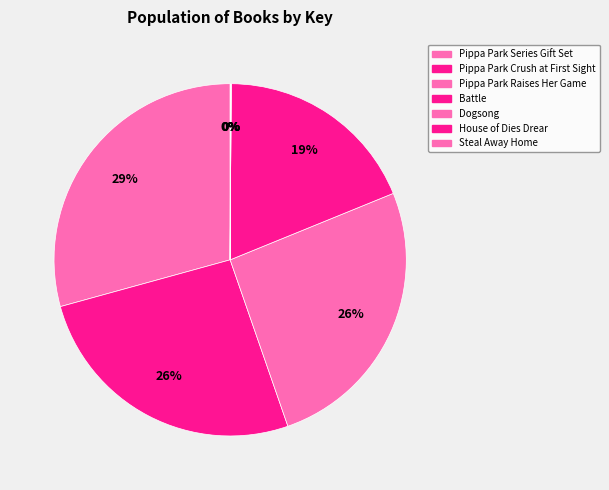

What is the change in value from Battle to Dogsong?

-139876200